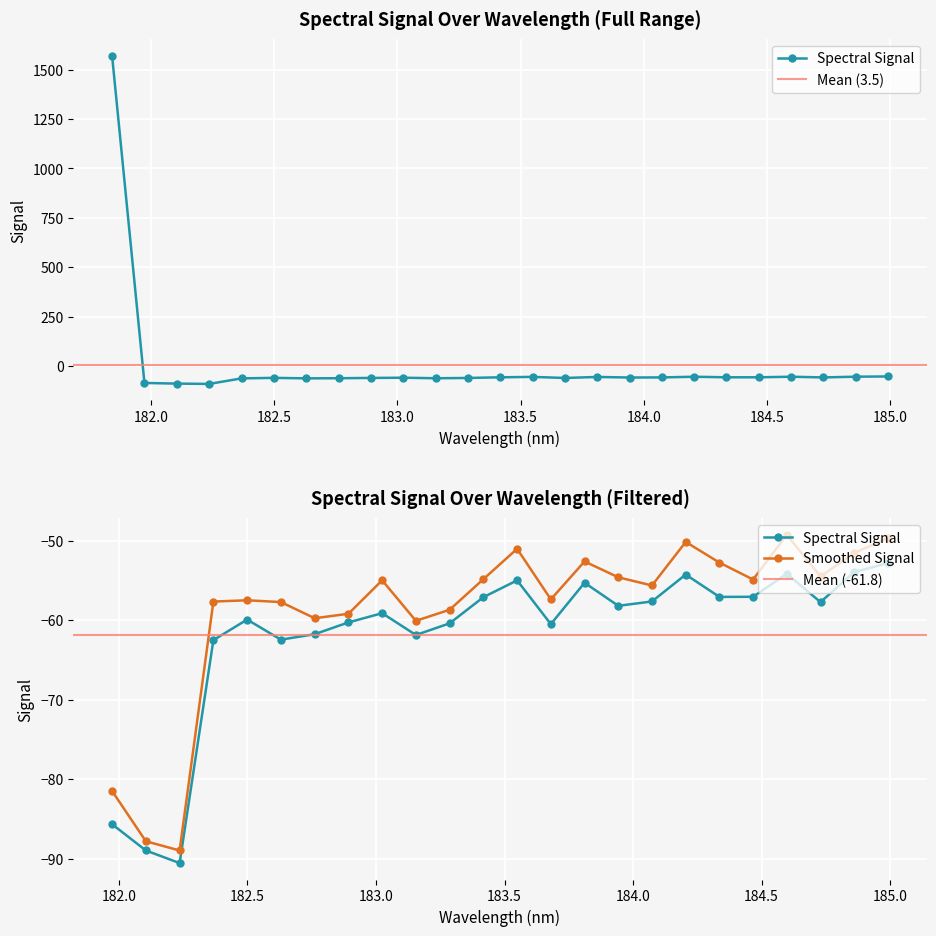

What is the smallest value displayed?

-90.6